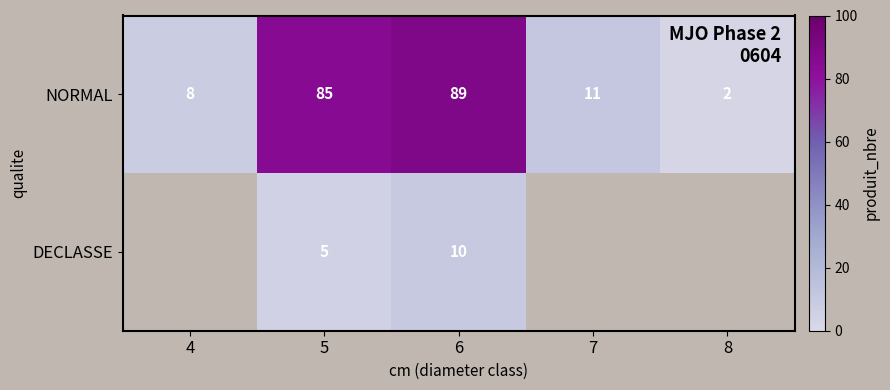

Which label corresponds to the smallest value in the chart?

8